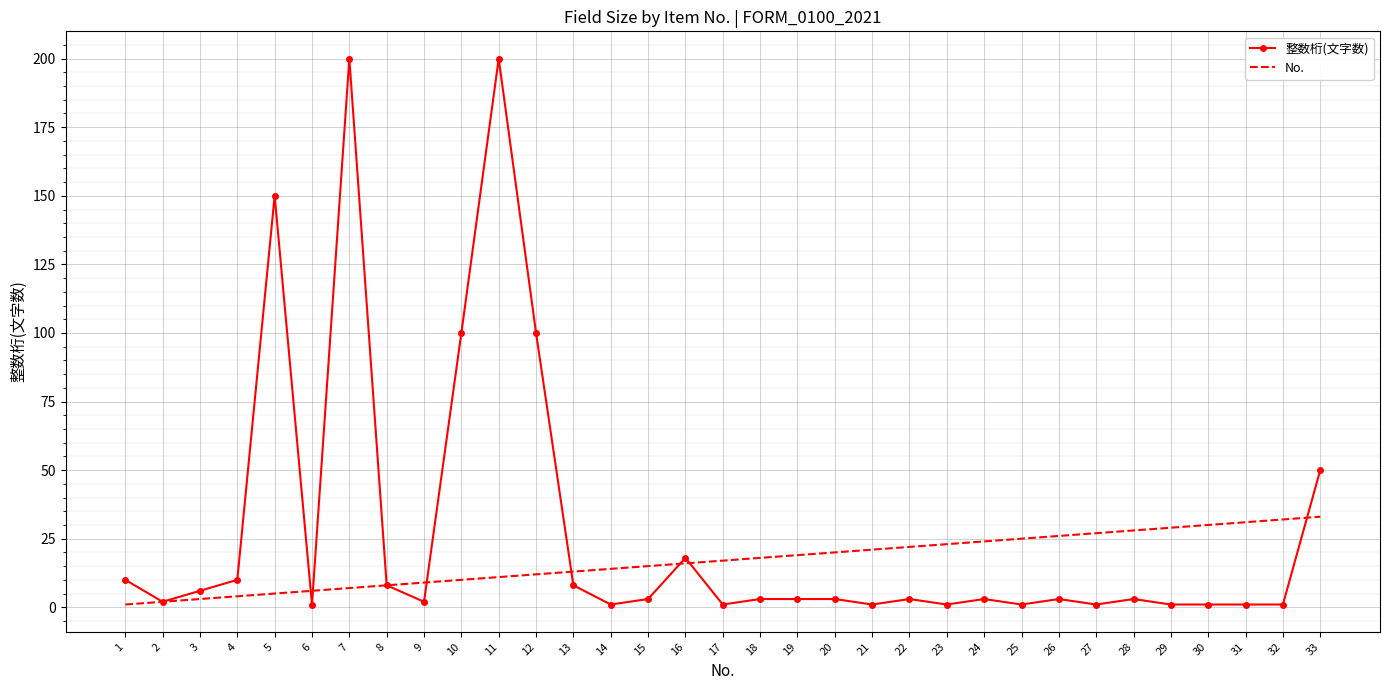

Which series has the widest spread of values?

整数桁(文字数)